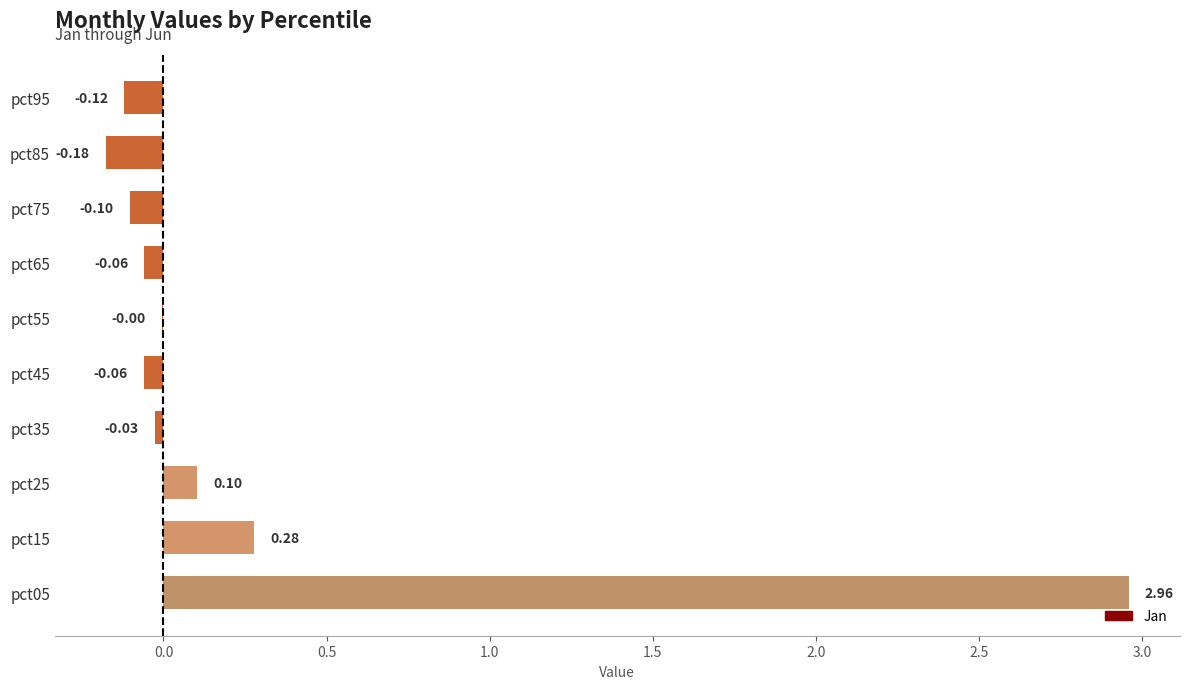

Which has a higher value, pct95 or pct05?

pct05